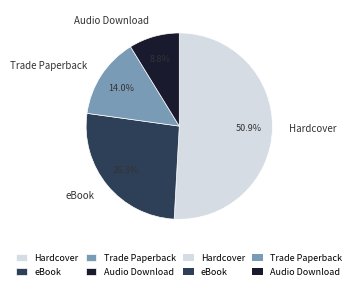

To the nearest percent, what is the difference between the largest and smallest slice percentages?

42%